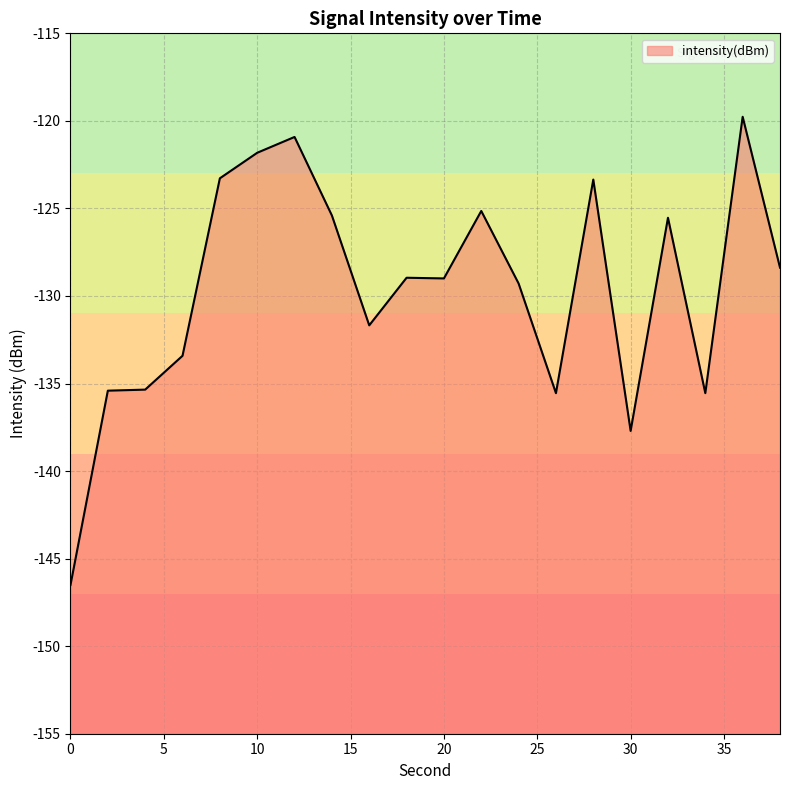

Rank the categories by value from lowest to highest.

0, 30, 34, 26, 2, 4, 6, 16, 24, 20, 18, 38, 32, 14, 22, 28, 8, 10, 12, 36